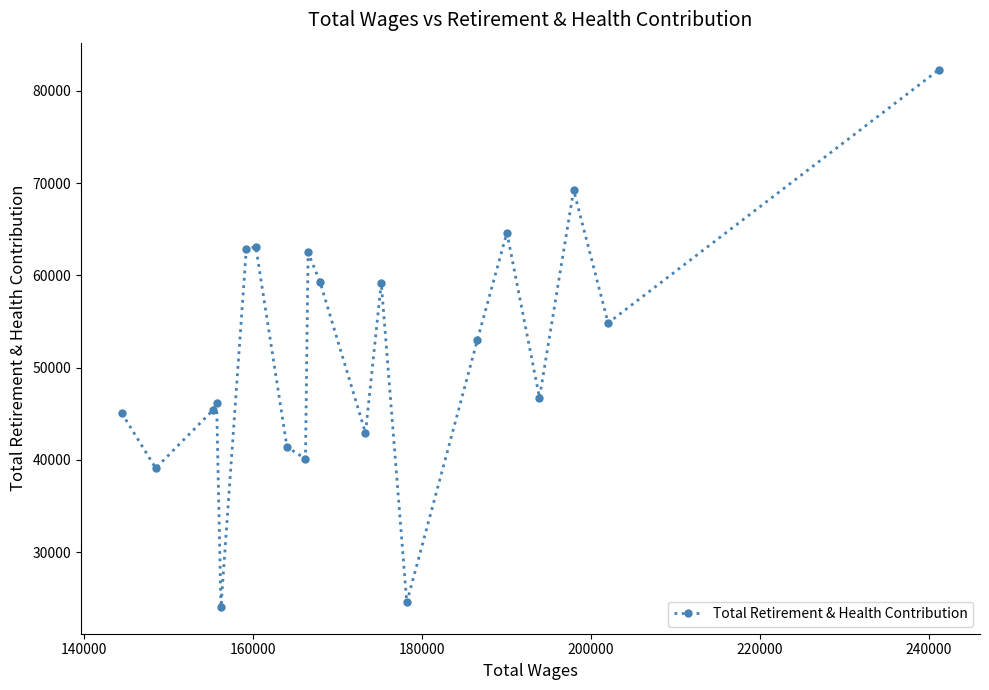

True or false: there are more than 1 points higher than both neighbors.

True